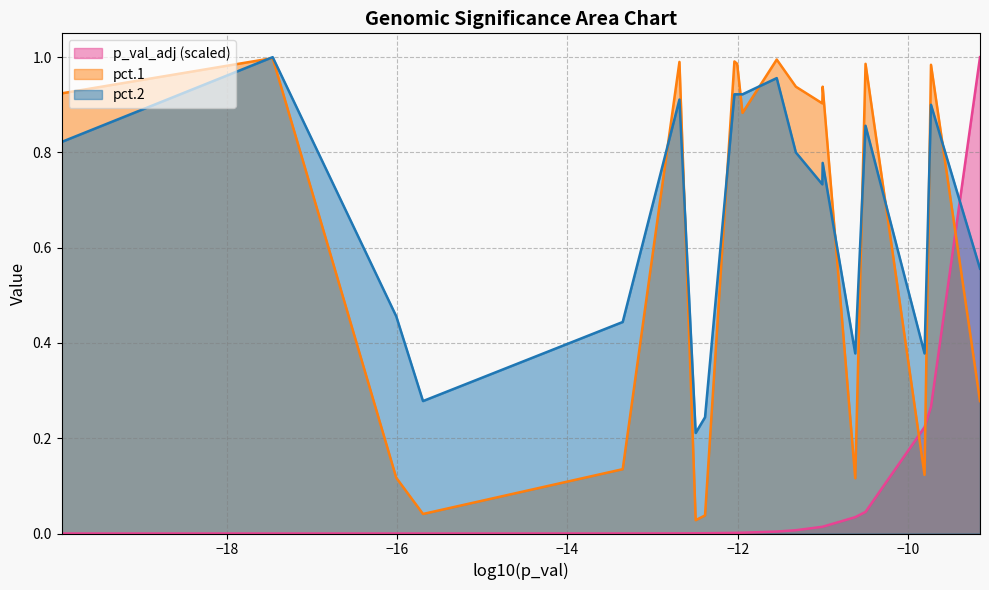

What is the total value across all series at RPL19?

1.9